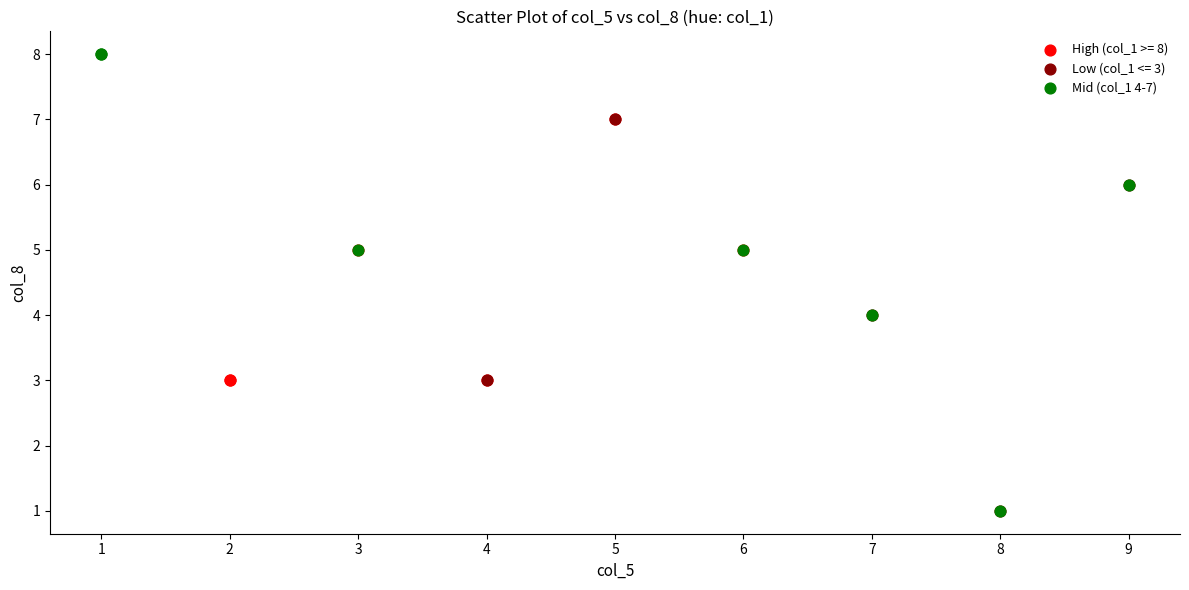

Which series contains the highest Y value?

Mid (col_1 4-7)